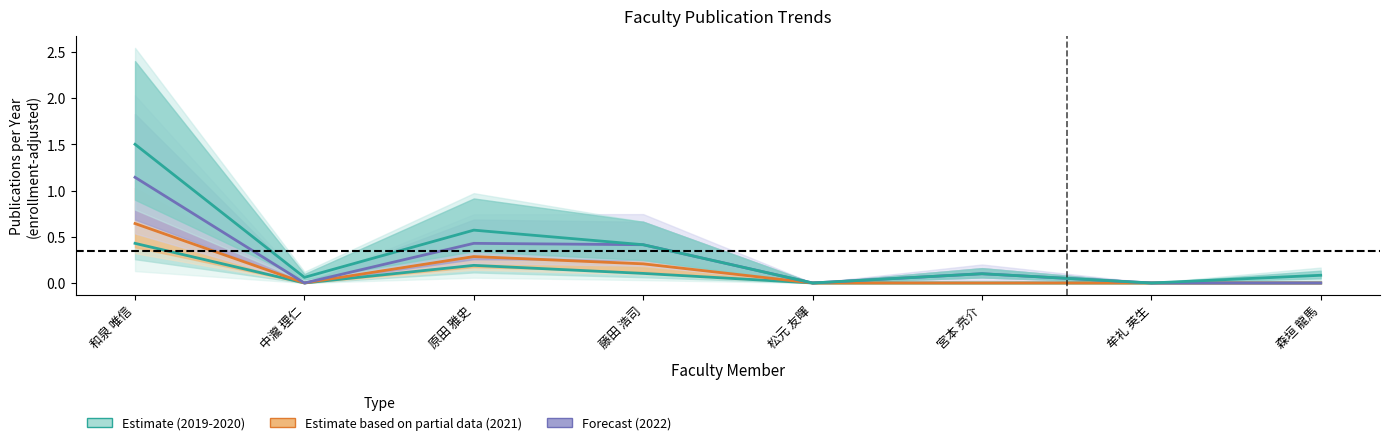

The Estimate (2020) series shows -0.2 at 宮本 亮介. True or false?

False